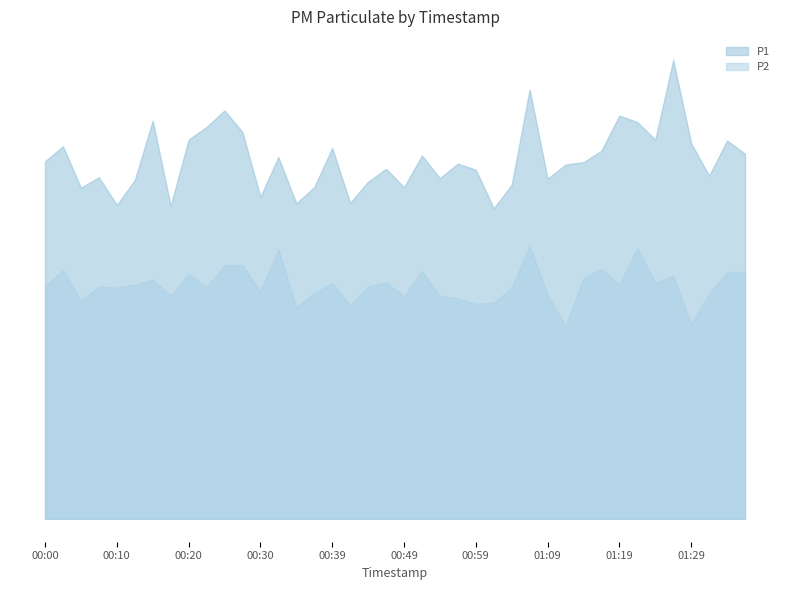

Is it true that P1 equals 20.9 at 01:29?

False